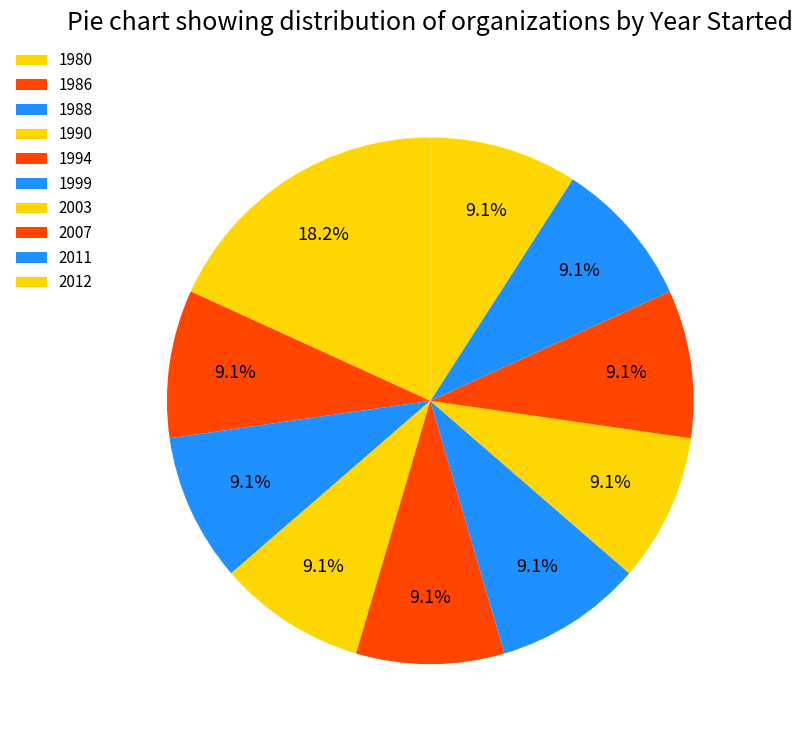

Is there any slice that represents more than half of the pie?

No